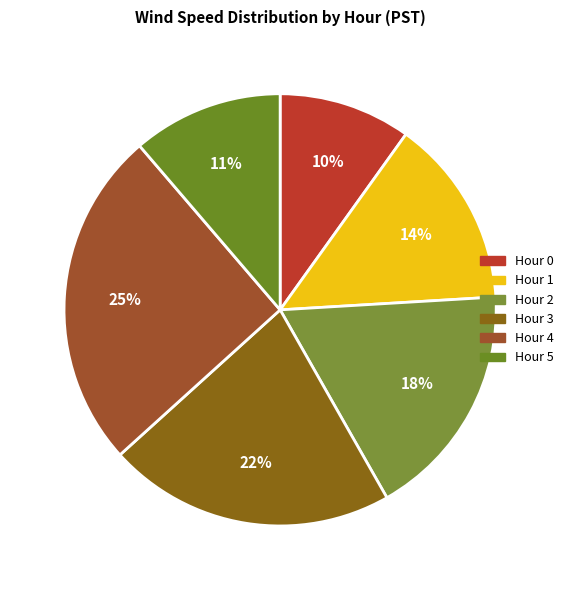

Does any single category account for the majority?

No